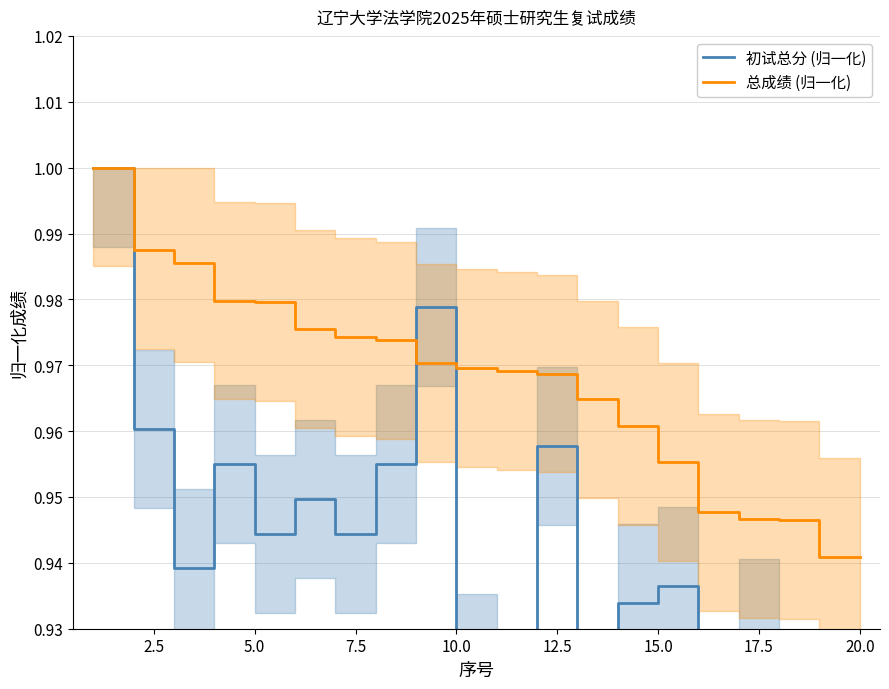

True or false: 初试总分 (归一化) has more than 1 points higher than both neighbors.

True